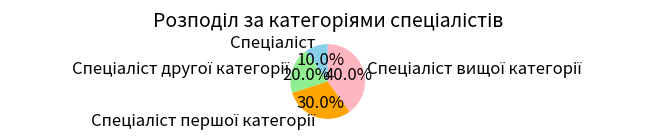

Is there any slice that represents more than half of the pie?

No